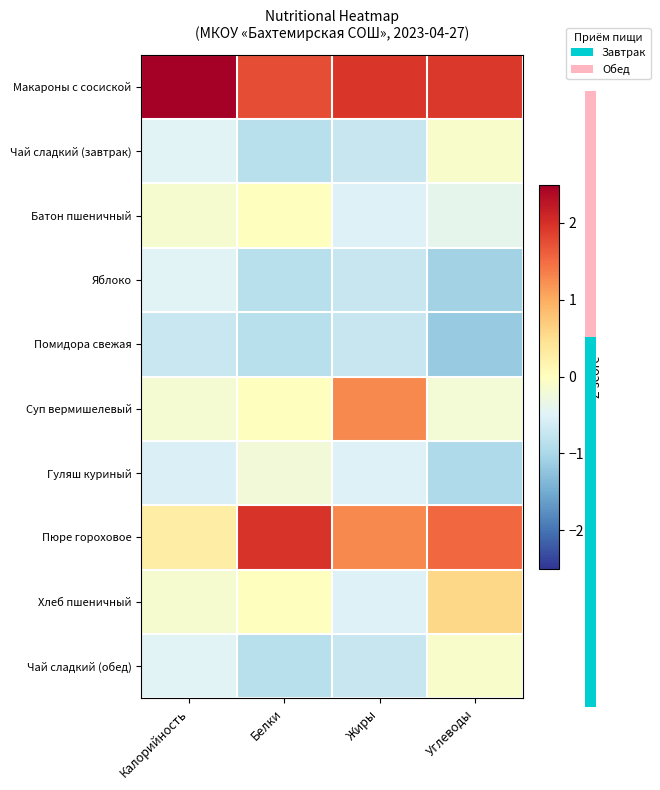

At how many categories does at least one series exceed 1?

4